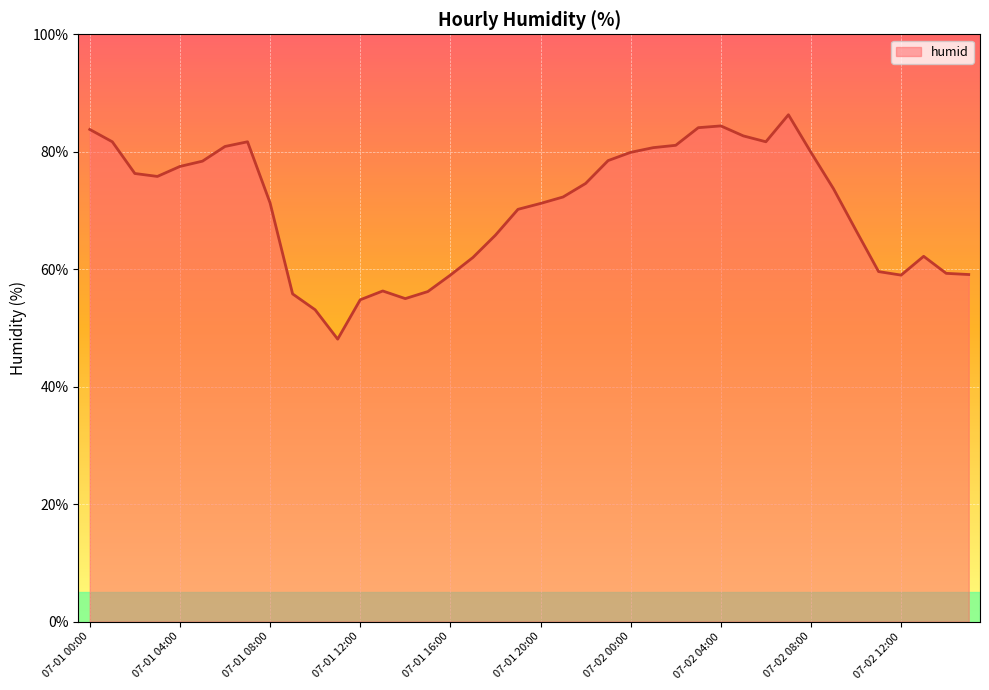

What is the difference between the maximum and minimum values?

38.2